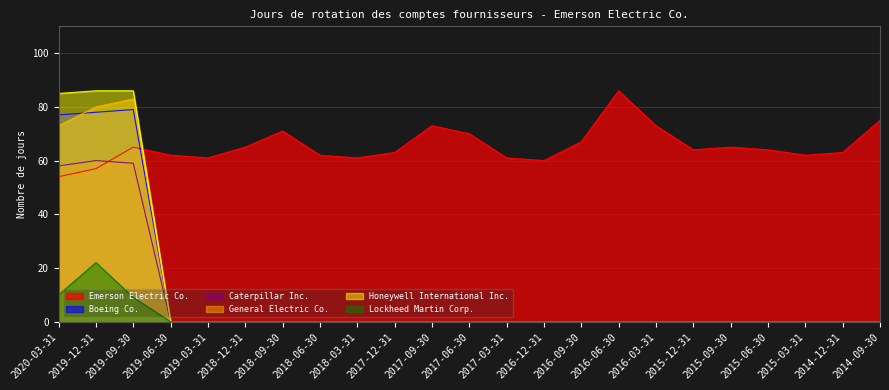

Between 2016-03-31 and 2017-06-30, which is larger?

2016-03-31